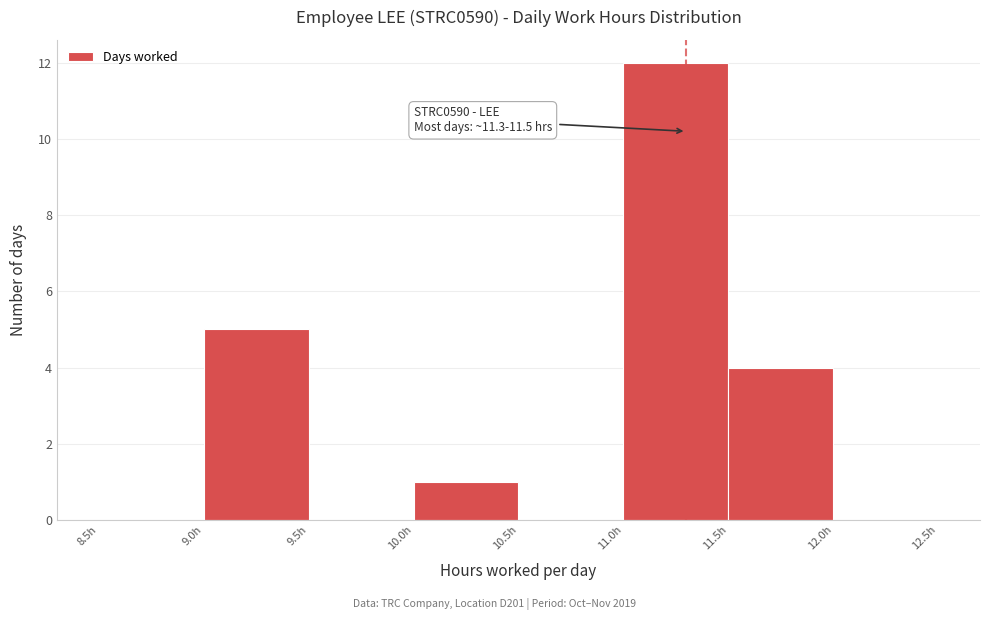

Over which range of the x-axis is the bar tallest?

11.0 to 11.5